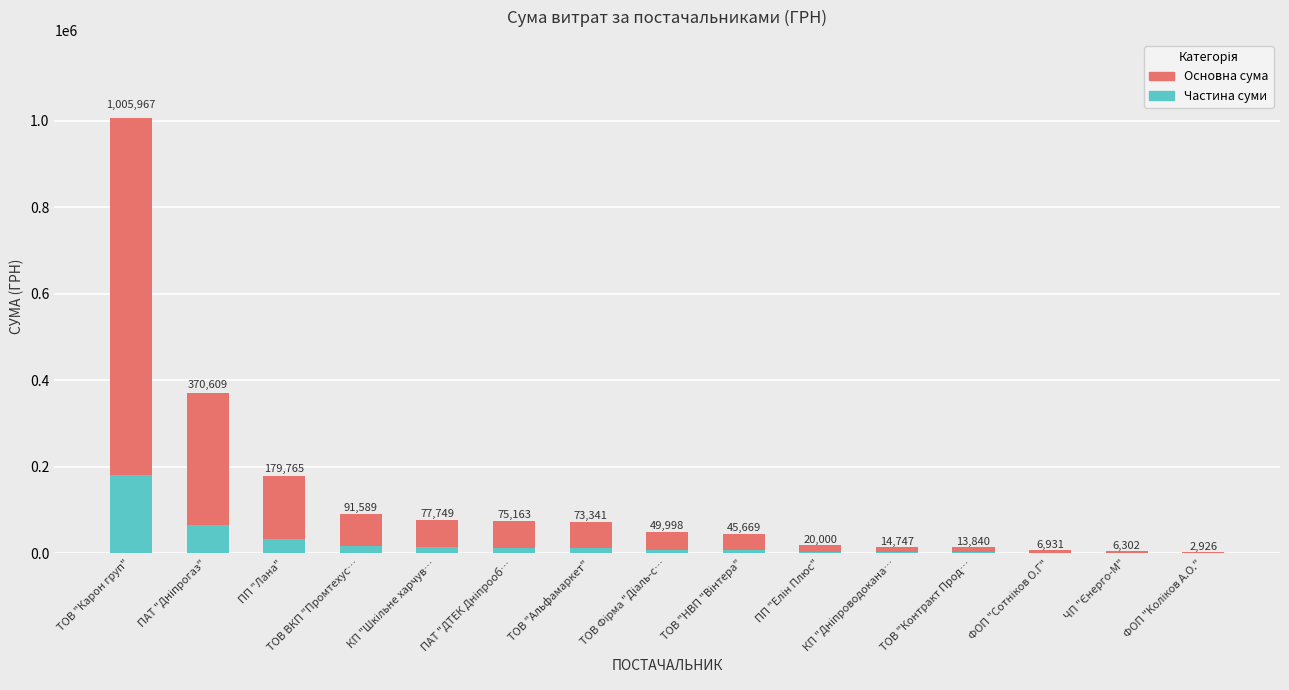

List the labels in order of Основна сума value, smallest first.

ФОП "Коліков А.О.", ЧП "Єнерго-М", ФОП "Сотніков О.Г", ТОВ "Контракт Прод…, КП "Дніпроводокана…, ПП "Елін Плюс", ТОВ "НВП "Вінтера", ТОВ Фірма "Діаль-с…, ТОВ "Альфамаркет", ПАТ "ДТЕК Дніпрооб…, КП "Шкільне харчув…, ТОВ ВКП "Промтехус…, ПП "Лана", ПАТ "Дніпрогаз", ТОВ "Карон груп"